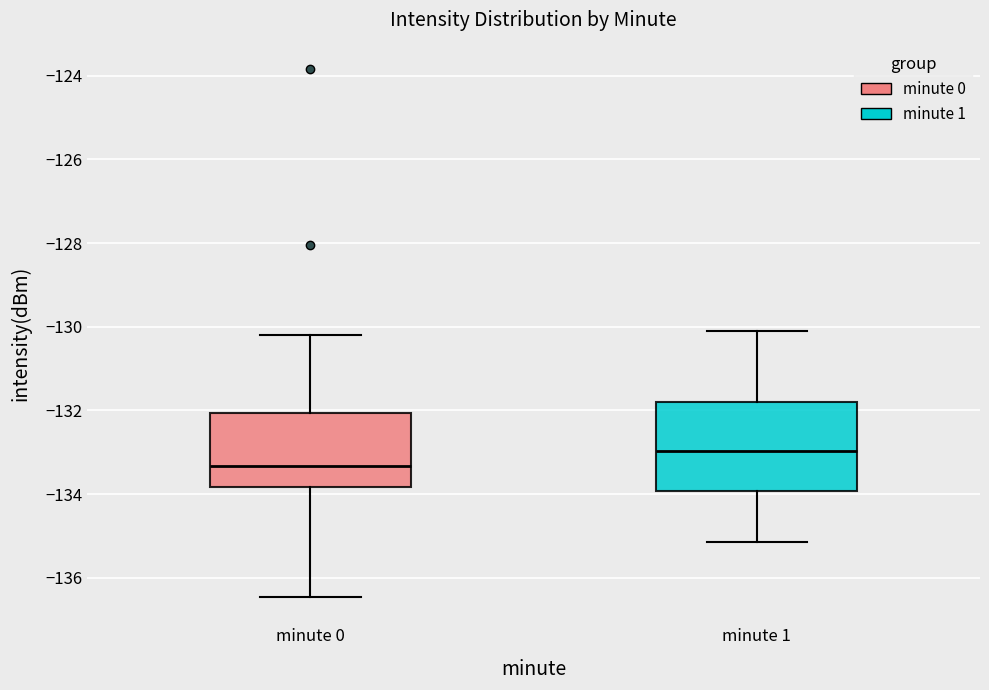

Which box has the lowest median line?

minute 0